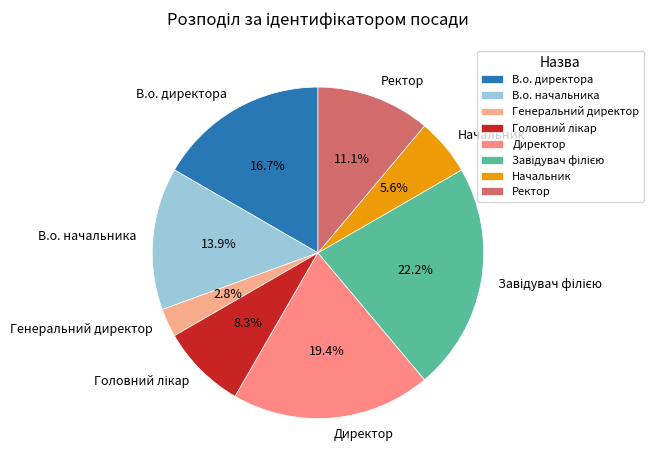

Which slice is the smallest?

Генеральний директор